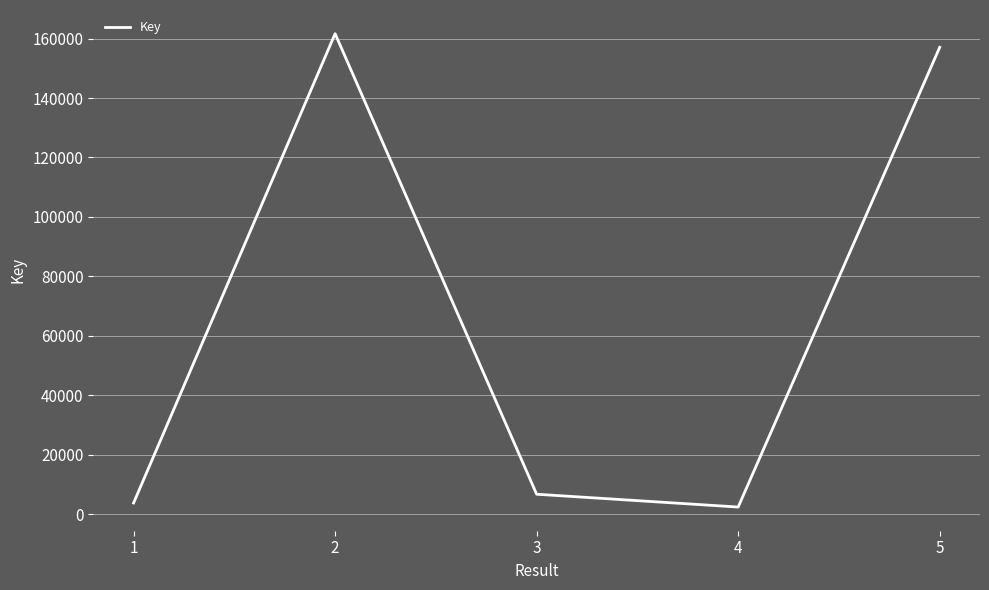

Reading left to right, transcribe all the data shown in this chart.

3769	161643	6710	2398	157048